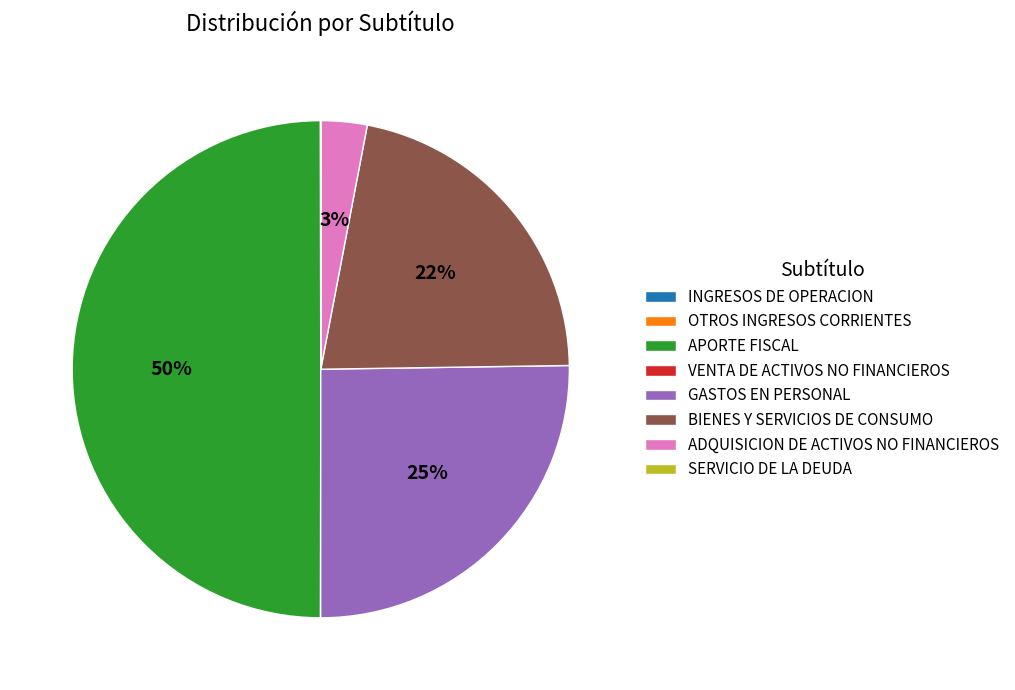

True or false: GASTOS EN PERSONAL accounts for 18% of the total.

False